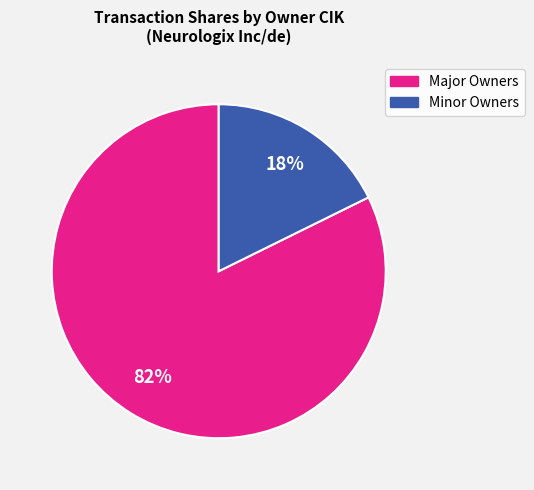

Does any single category account for the majority?

Yes